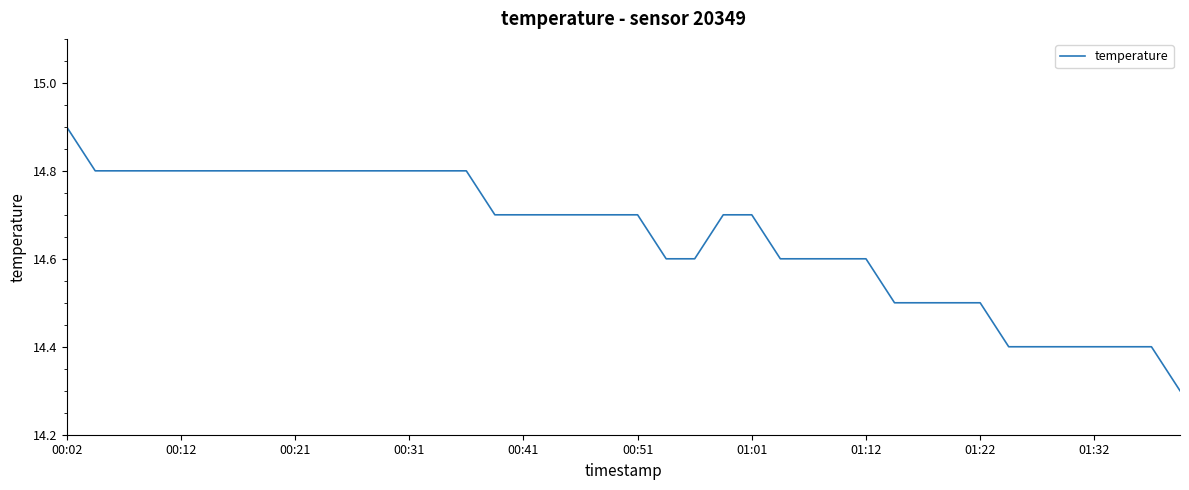

What is the difference between the maximum and minimum values?

0.6